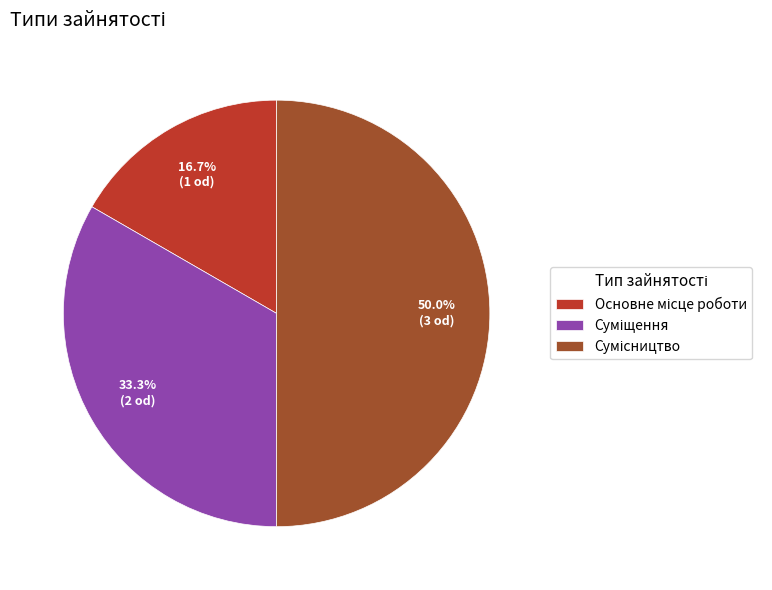

To the nearest percent, what percentage of the pie is Основне місце роботи?

17%